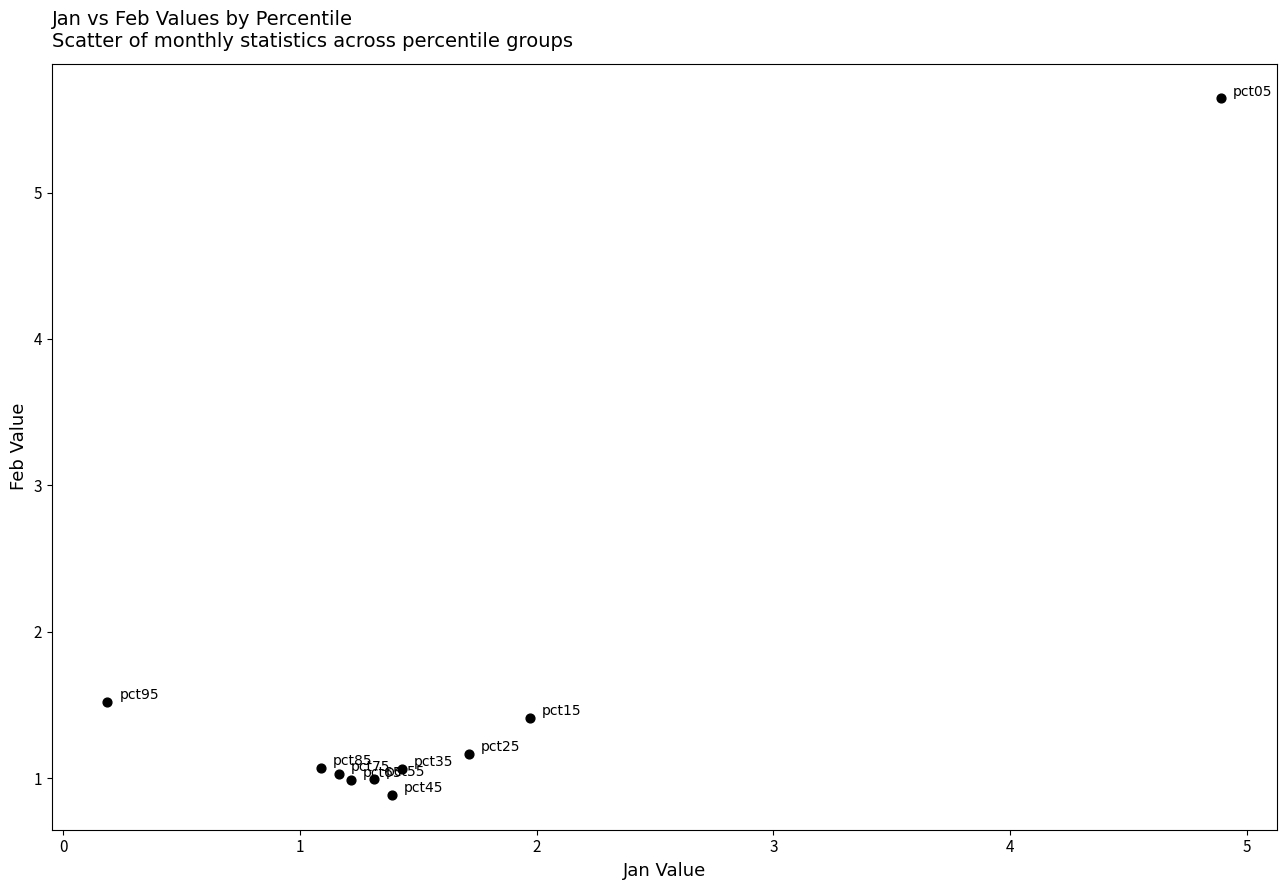

What is the average Y value?

1.6